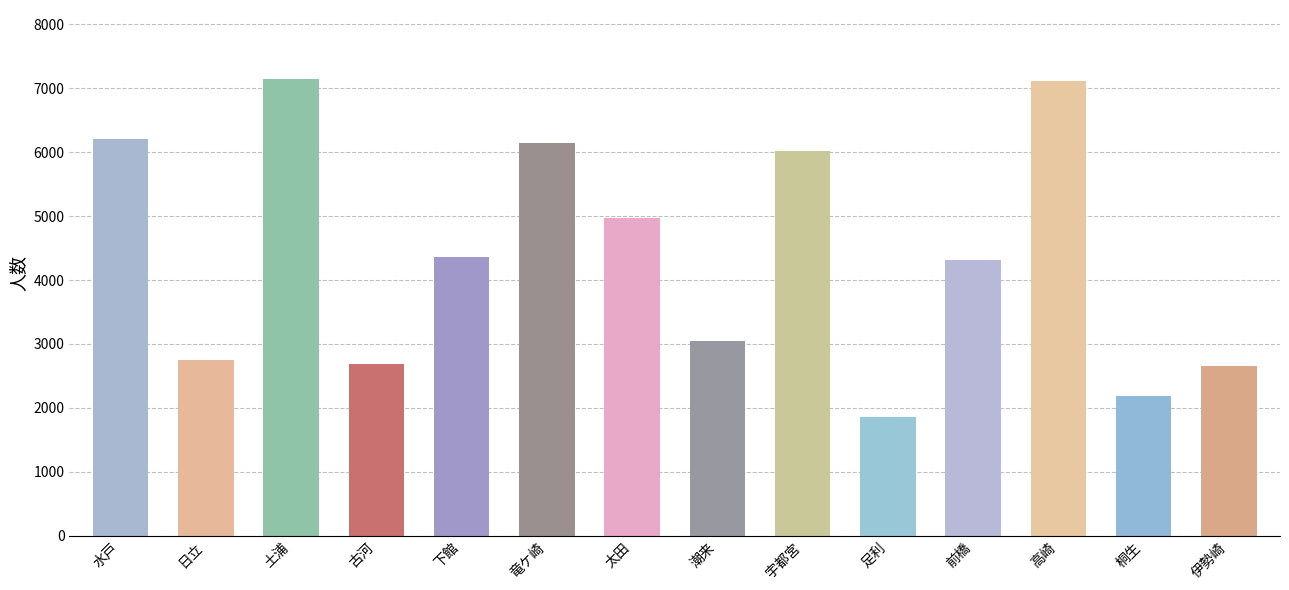

How many bars are there in total?

14